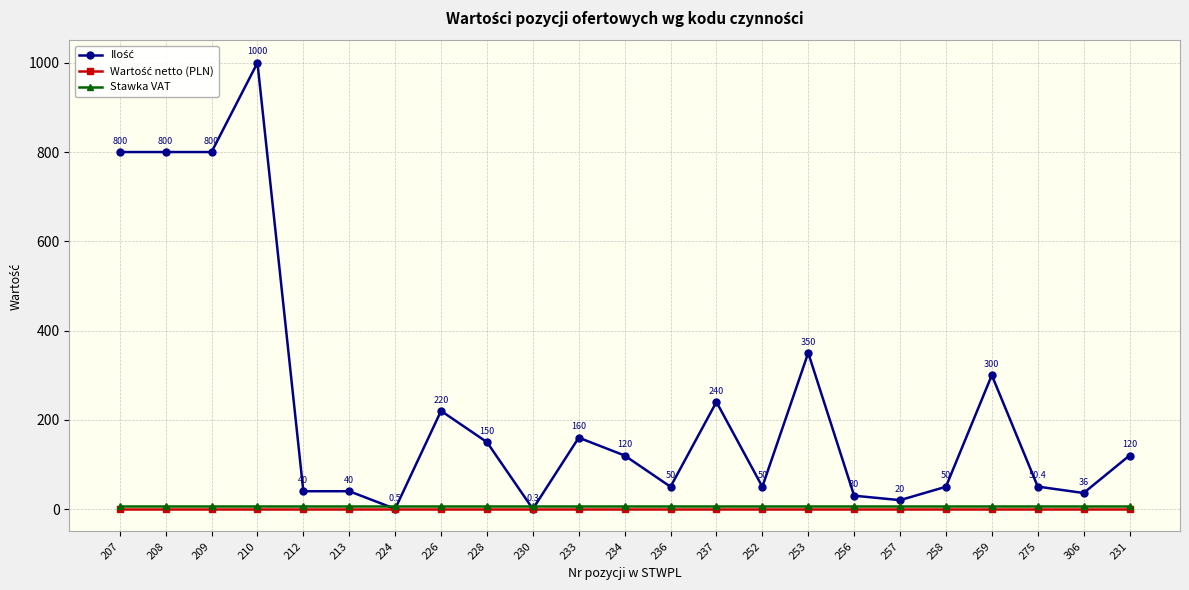

True or false: Stawka VAT has a value of 8.0 at 233.

True